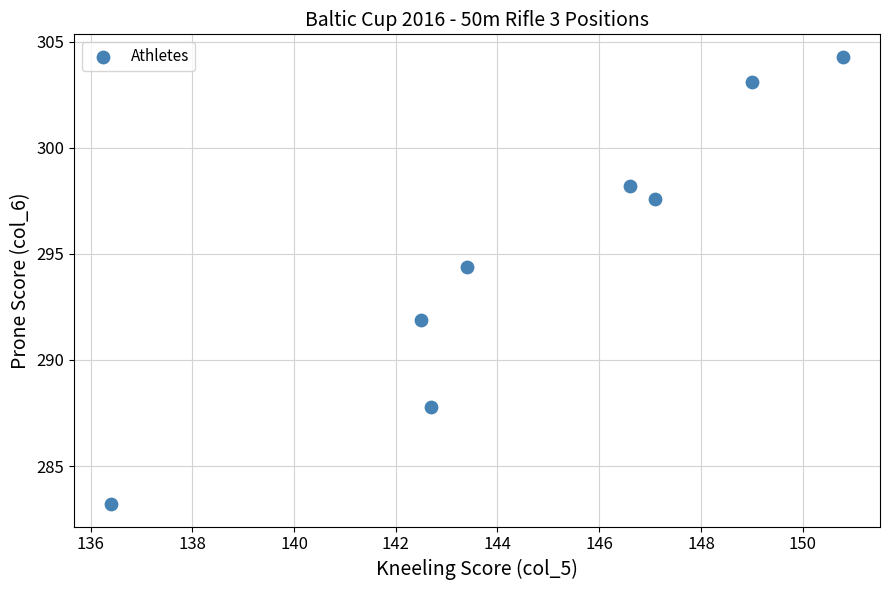

What Y value in the scatter plot is closest to 293?

291.9